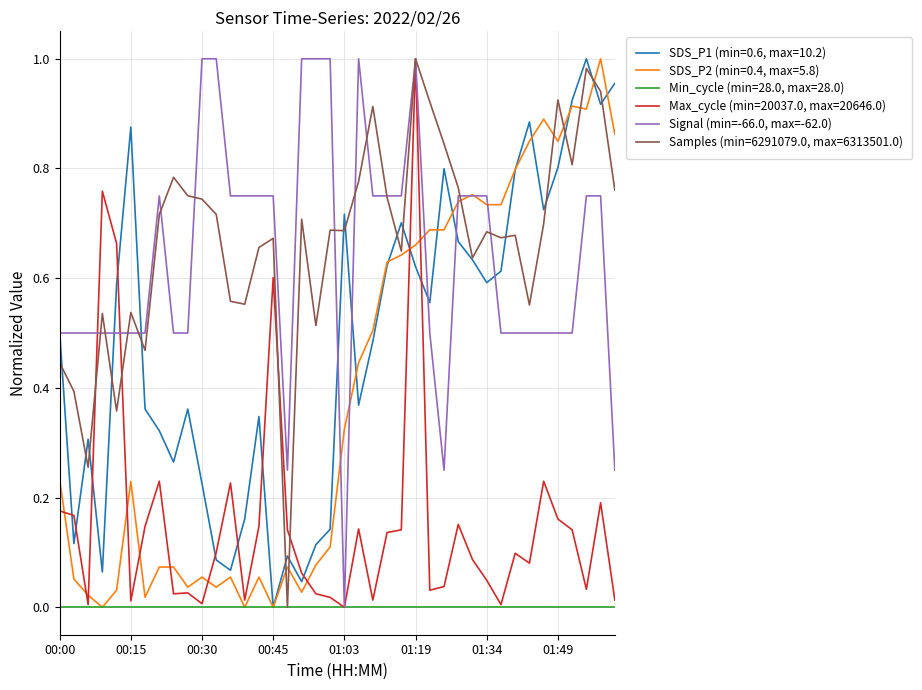

The value of Max_cycle (min=20037.0, max=20646.0) at 00:45 is 0.2. True or false?

False